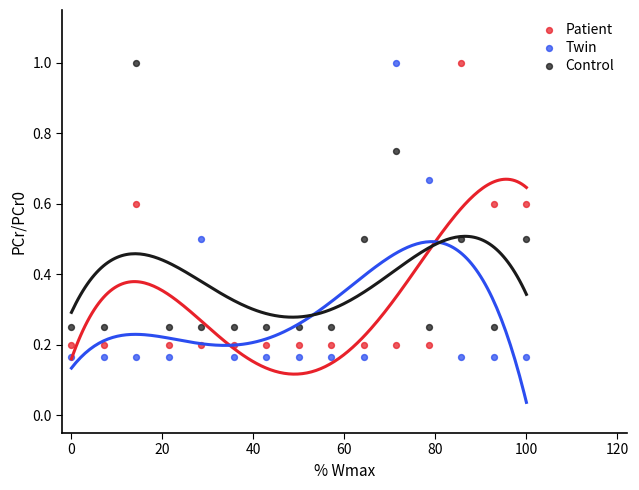

What is the X range (max minus min) for the scatter plot?

100.0